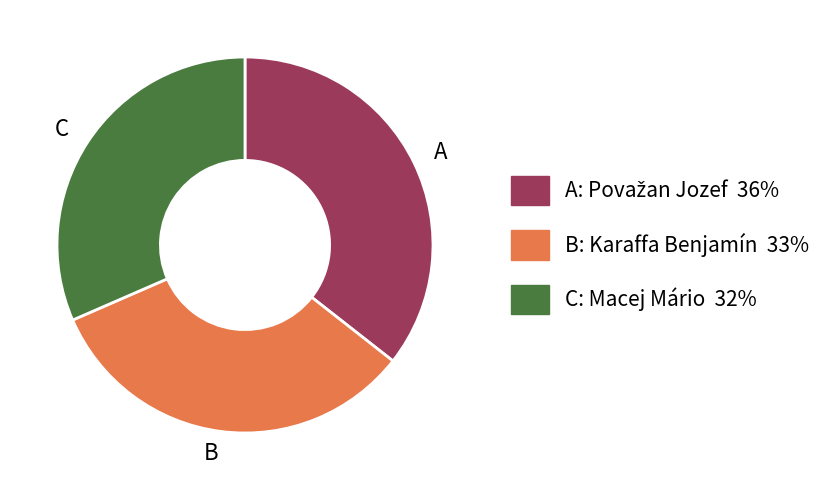

Approximately how many times larger is the value at C compared to A?

0.9